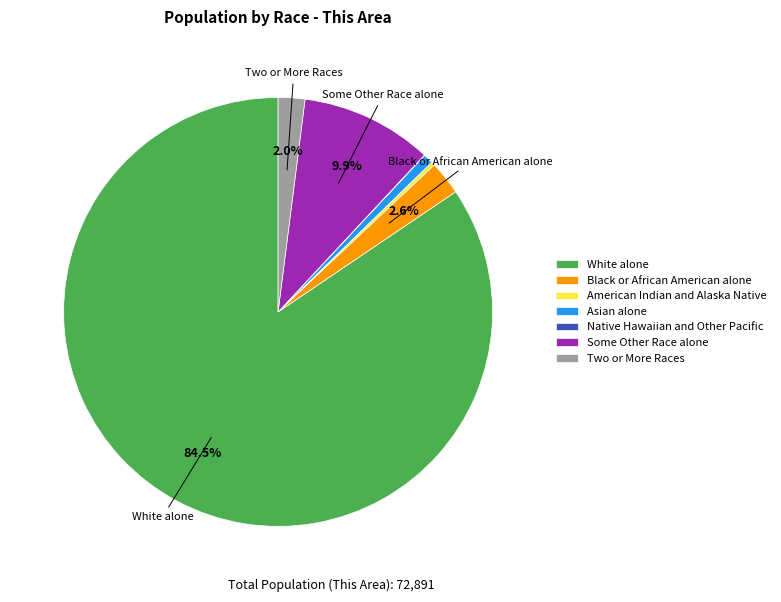

What is the ratio of the value at Some Other Race alone to the value at Asian alone?

13.5